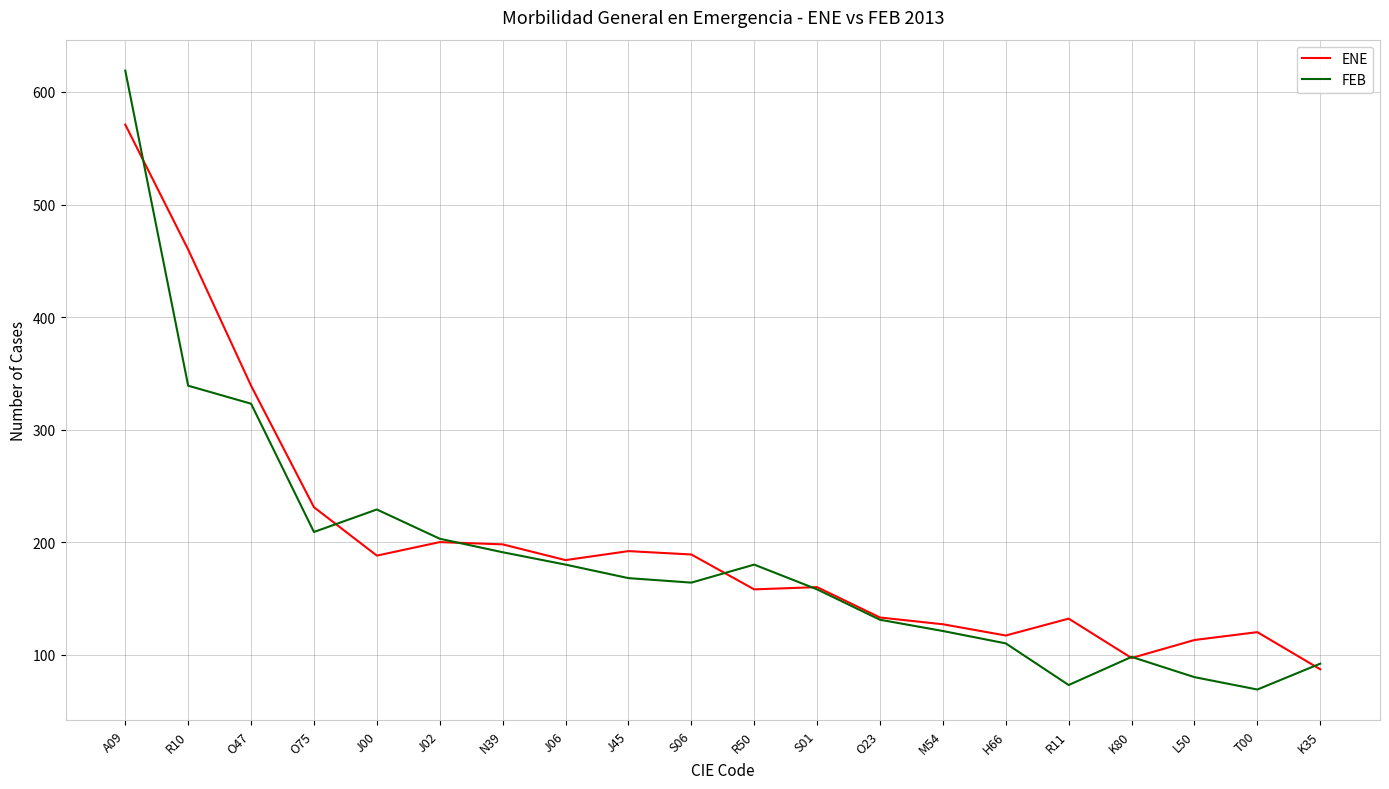

At which category does the chart reach its peak across all series?

A09